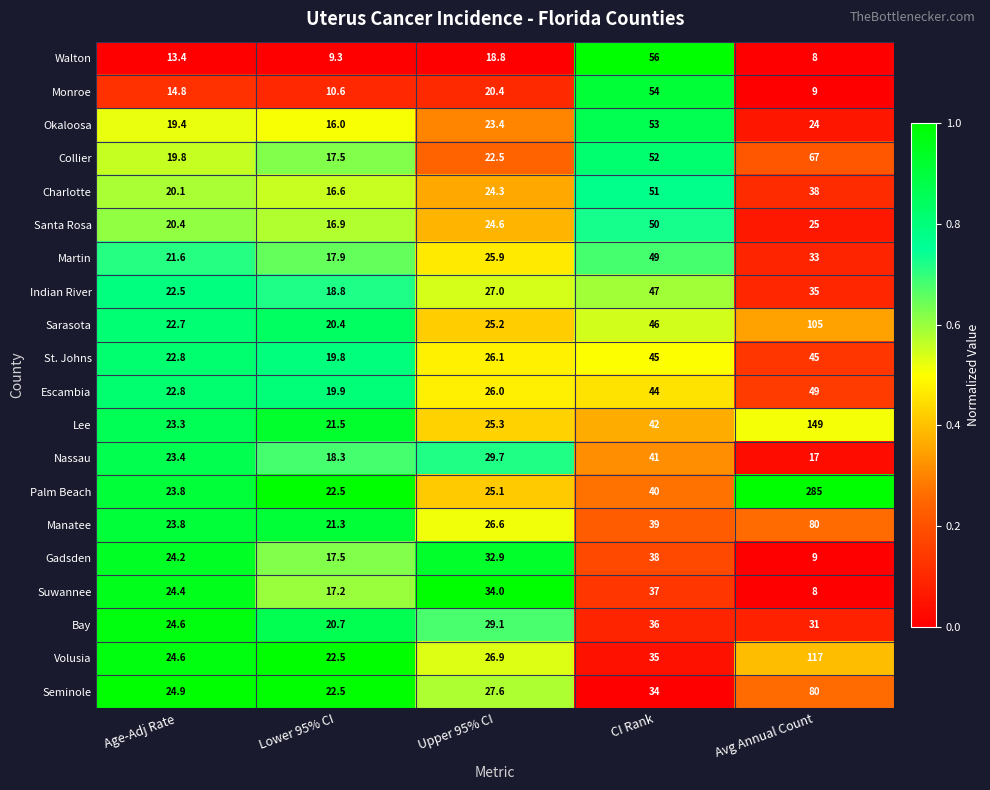

What value does the St. Johns series have at Upper 95% CI?

26.1